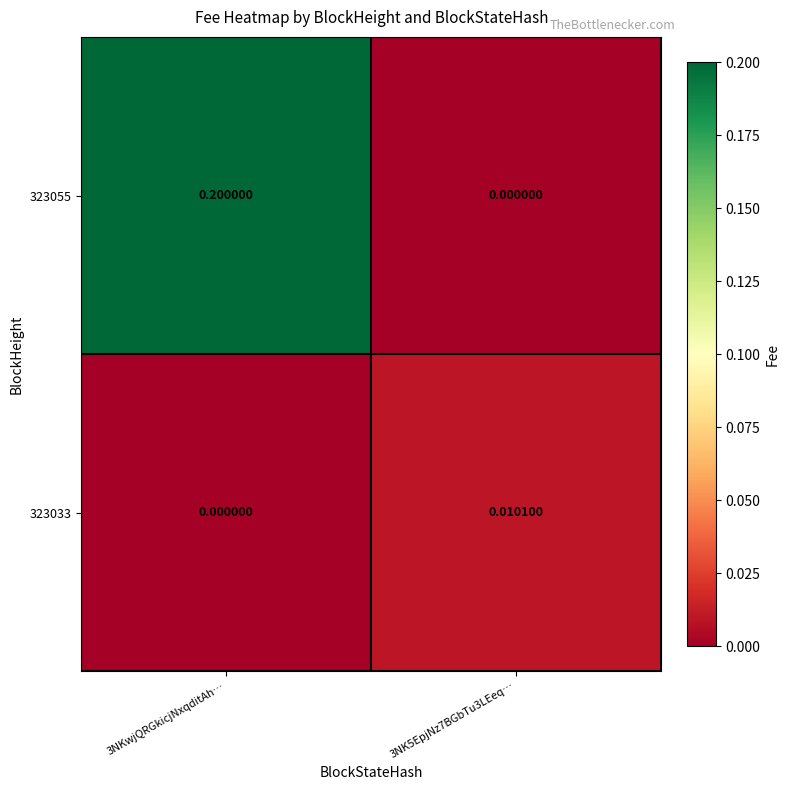

Is the value of 323055 at 3NKwjQRGkicjNxqditAh… greater than the value of 323033 at 3NK5EpjNz7BGbTu3LEeq…?

Yes